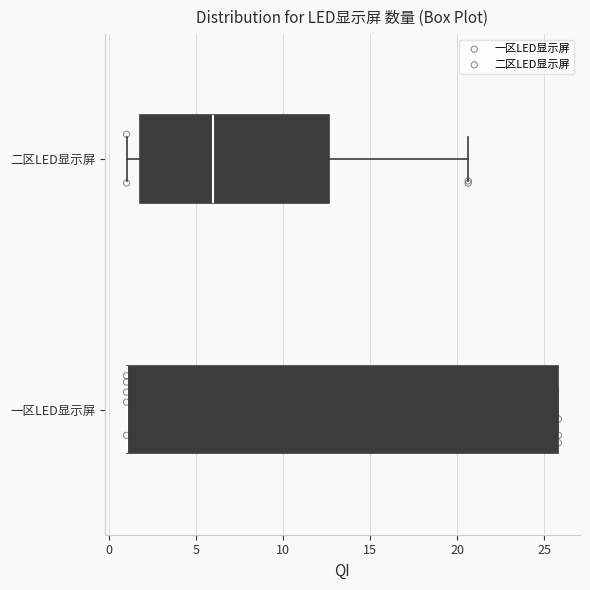

Which box is the widest, from its left edge to its right edge?

一区LED显示屏